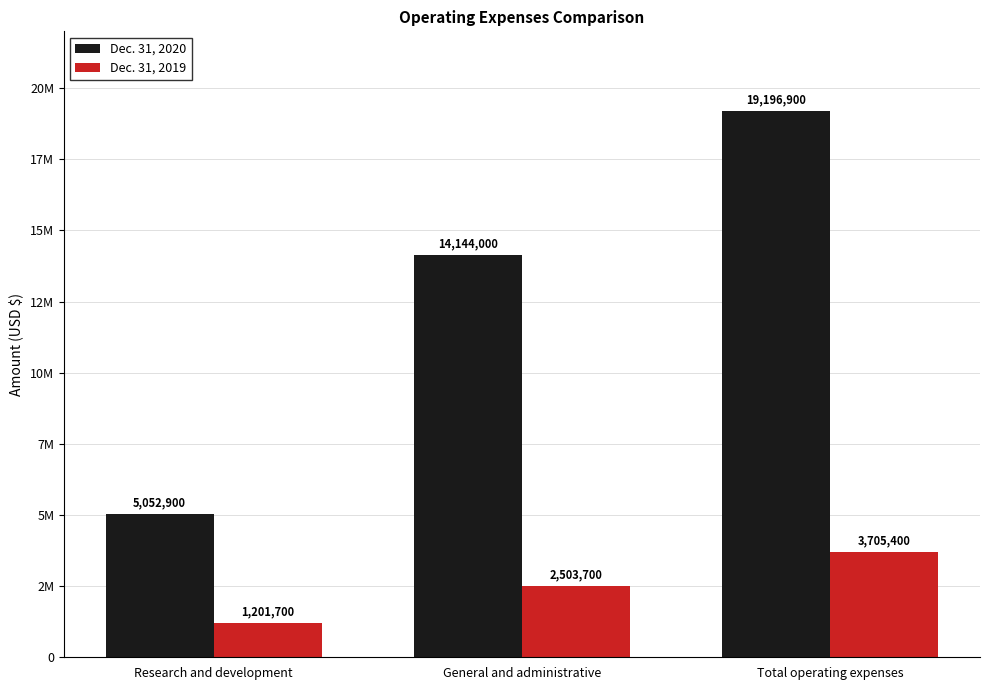

The Dec. 31, 2019 series shows 3705400 at Total operating expenses. True or false?

True